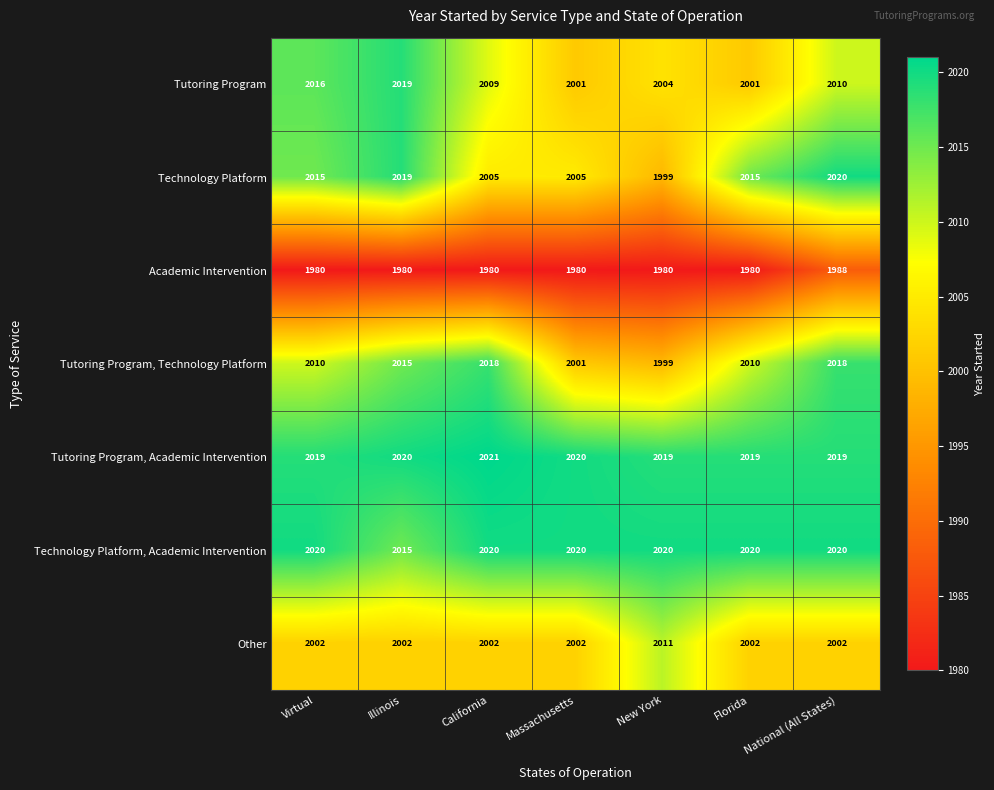

Which series has the largest total across all categories?

Tutoring Program, Academic Intervention